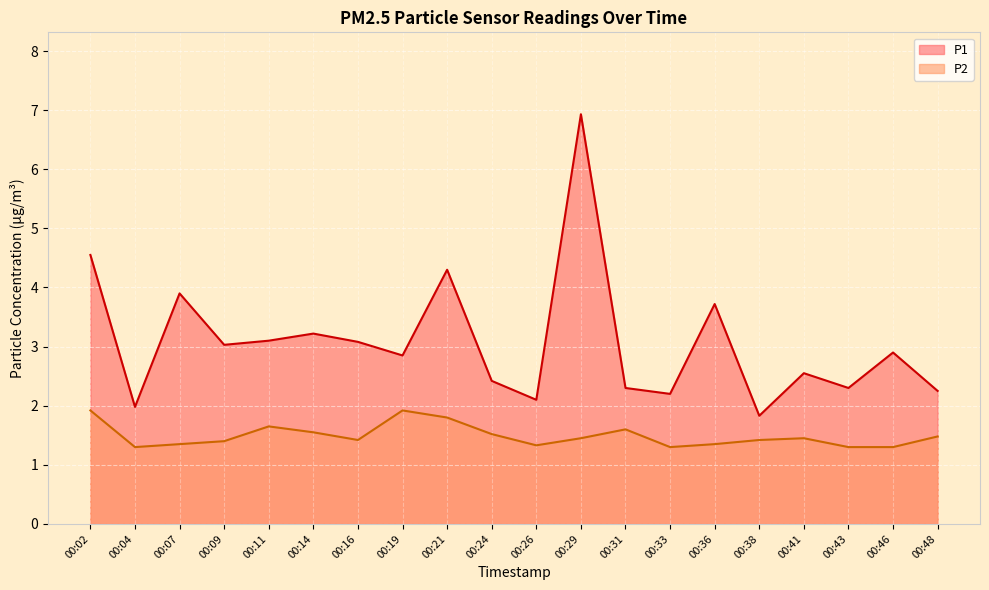

What is the total value across all series at 00:21?

6.1